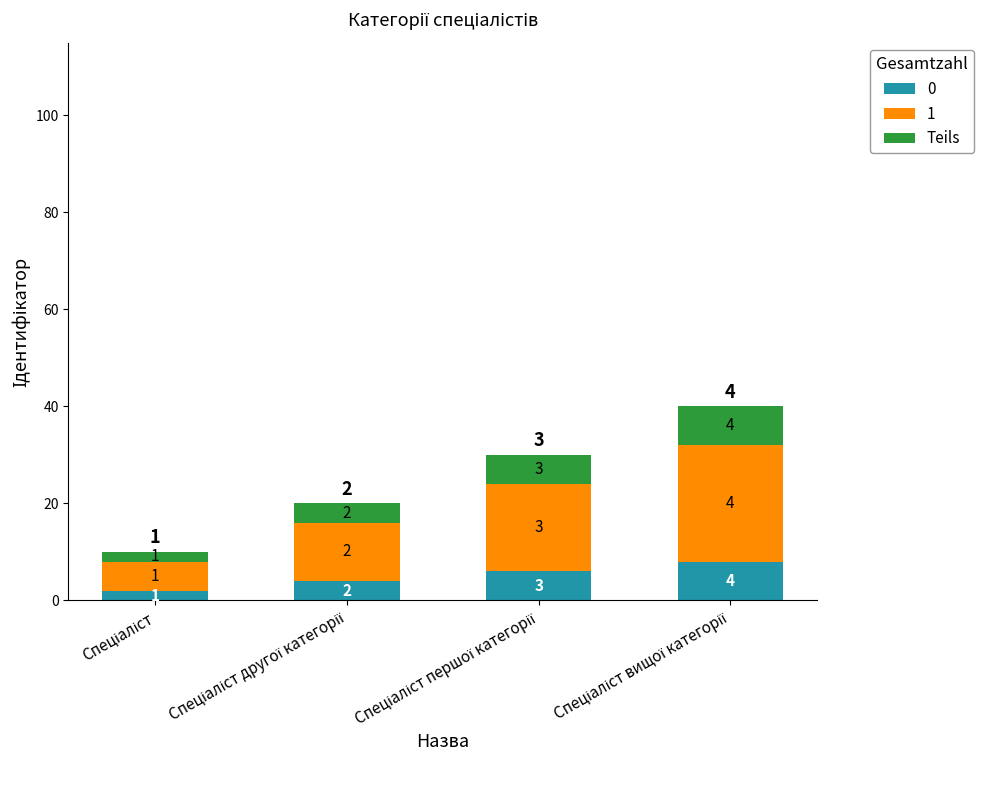

What is the average value of the 0 series?

5